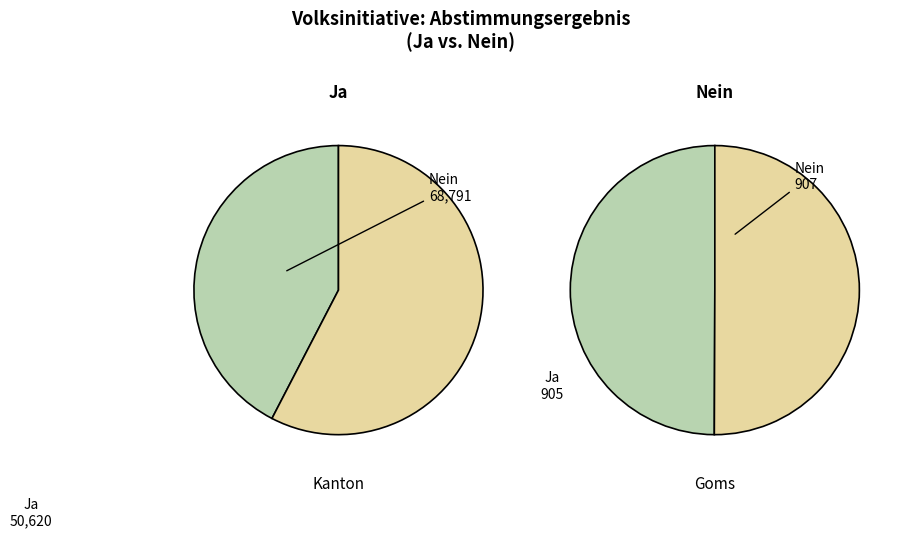

Rank the categories by Nein value from lowest to highest.

0, 1